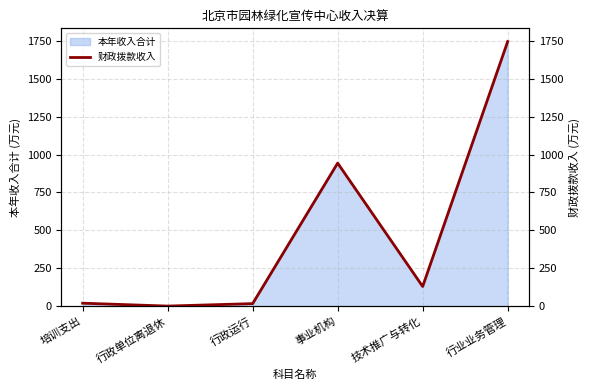

Rank the categories by value from lowest to highest.

行政单位离退休, 行政运行, 培训支出, 技术推广与转化, 事业机构, 行业业务管理